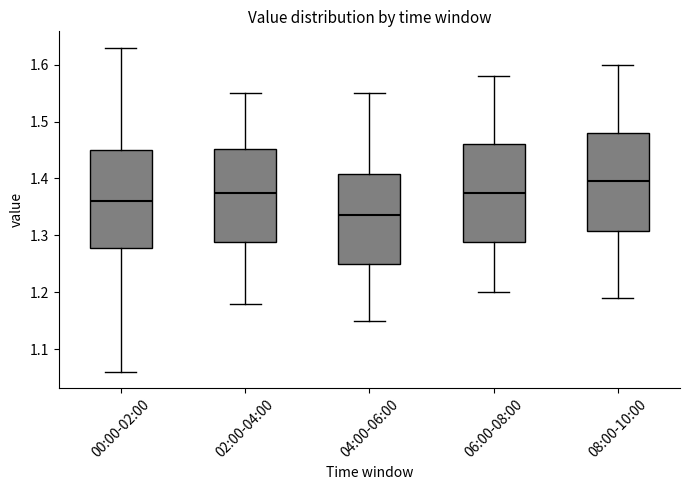

Which box's median line is the highest?

08:00-10:00